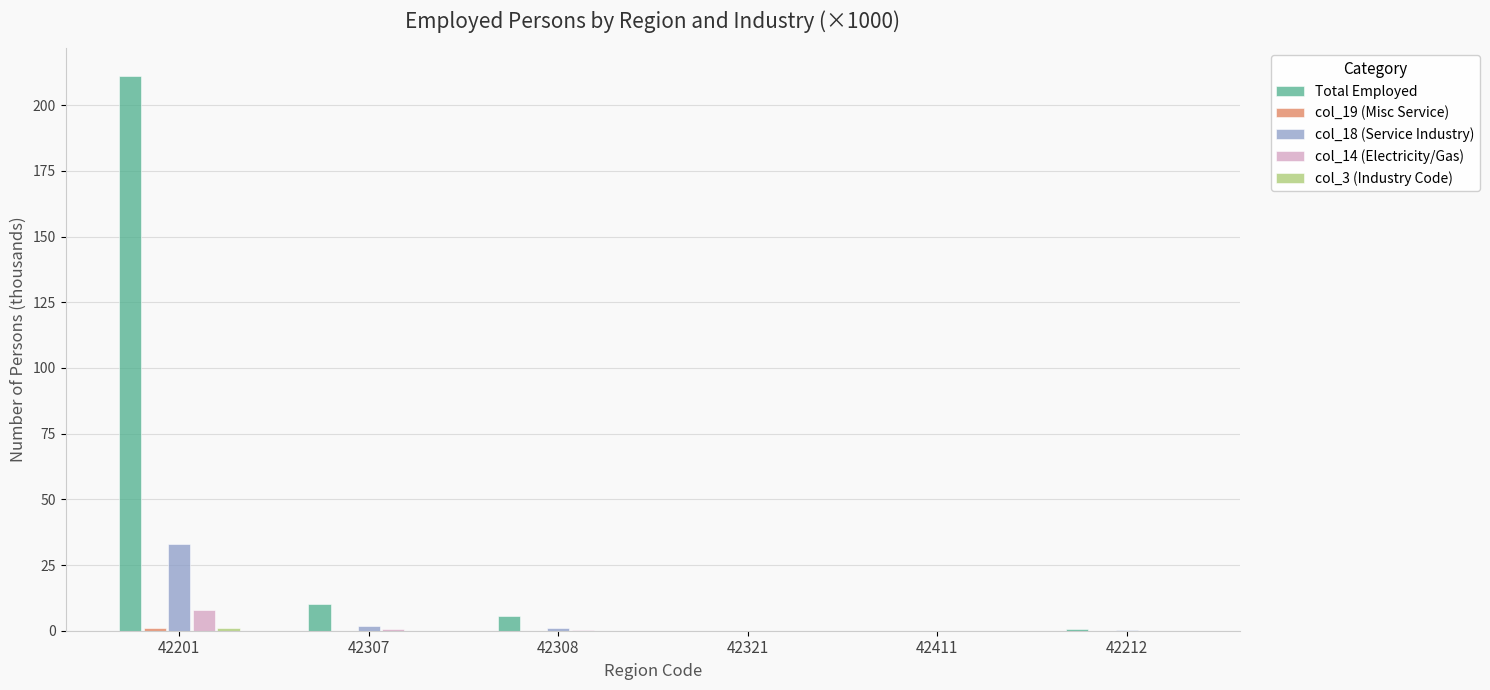

True or false: col_18 (Service Industry) has a value of 33.1 at 42201.

True